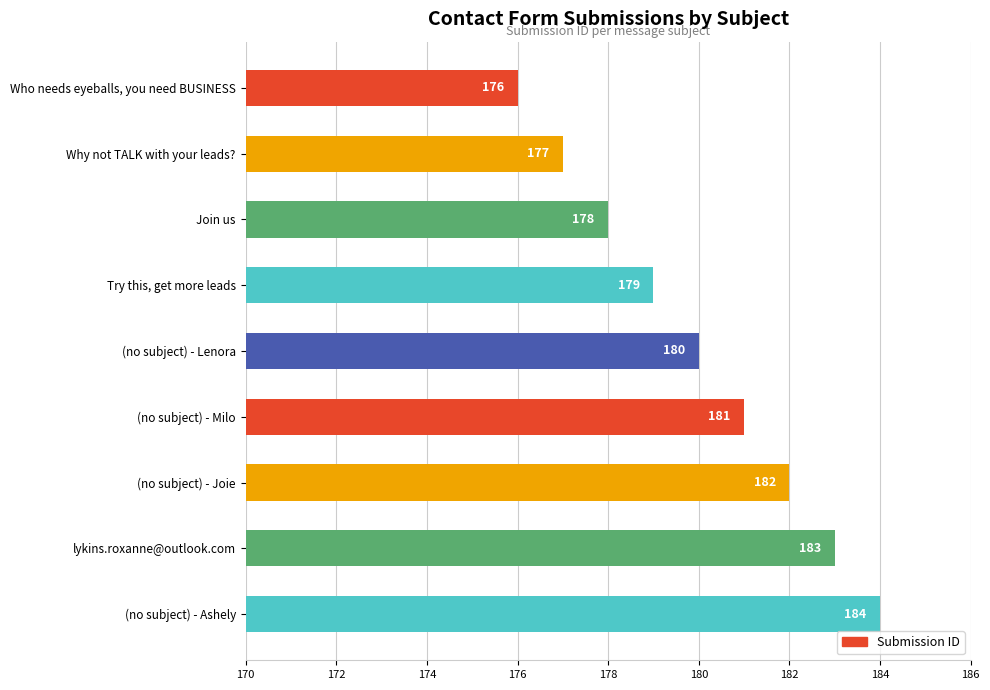

How many values are between 178 and 182?

5